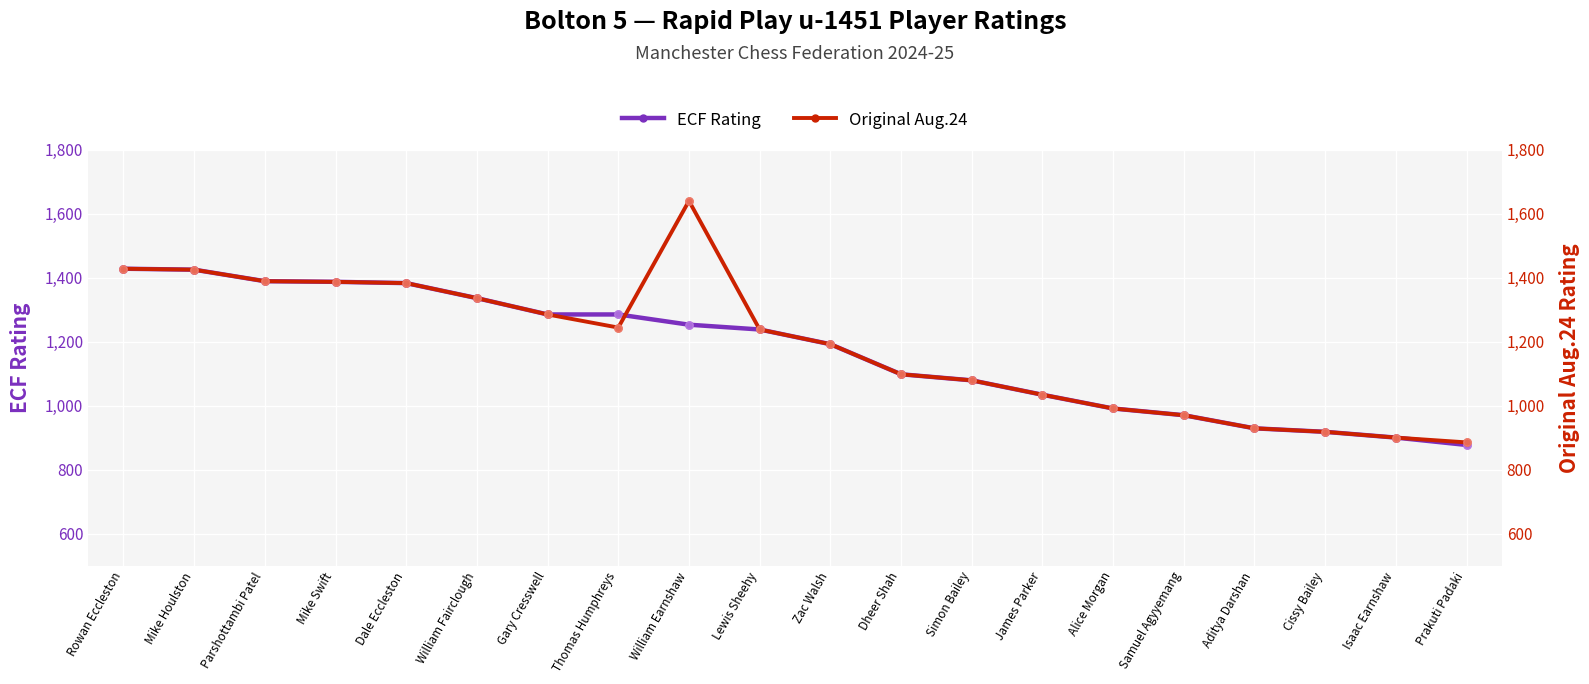

Which series contains the lowest Y value?

ECF Rating